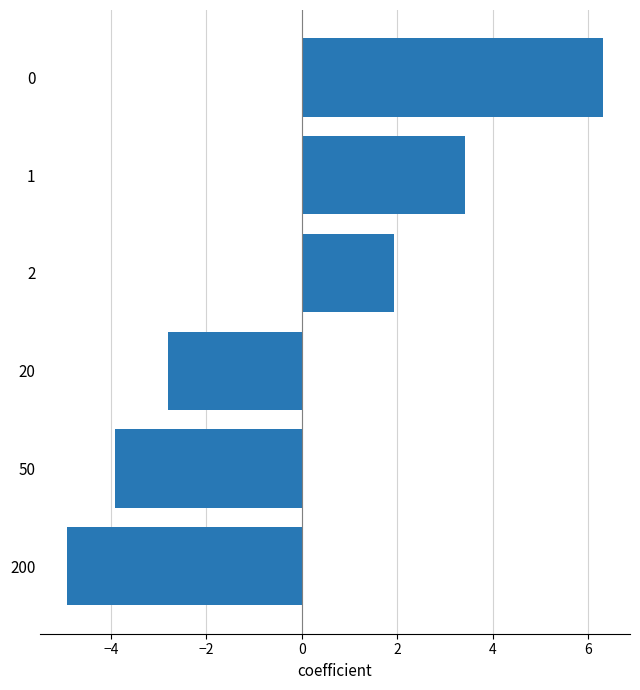

What is the minimum value shown in the chart?

-4.9